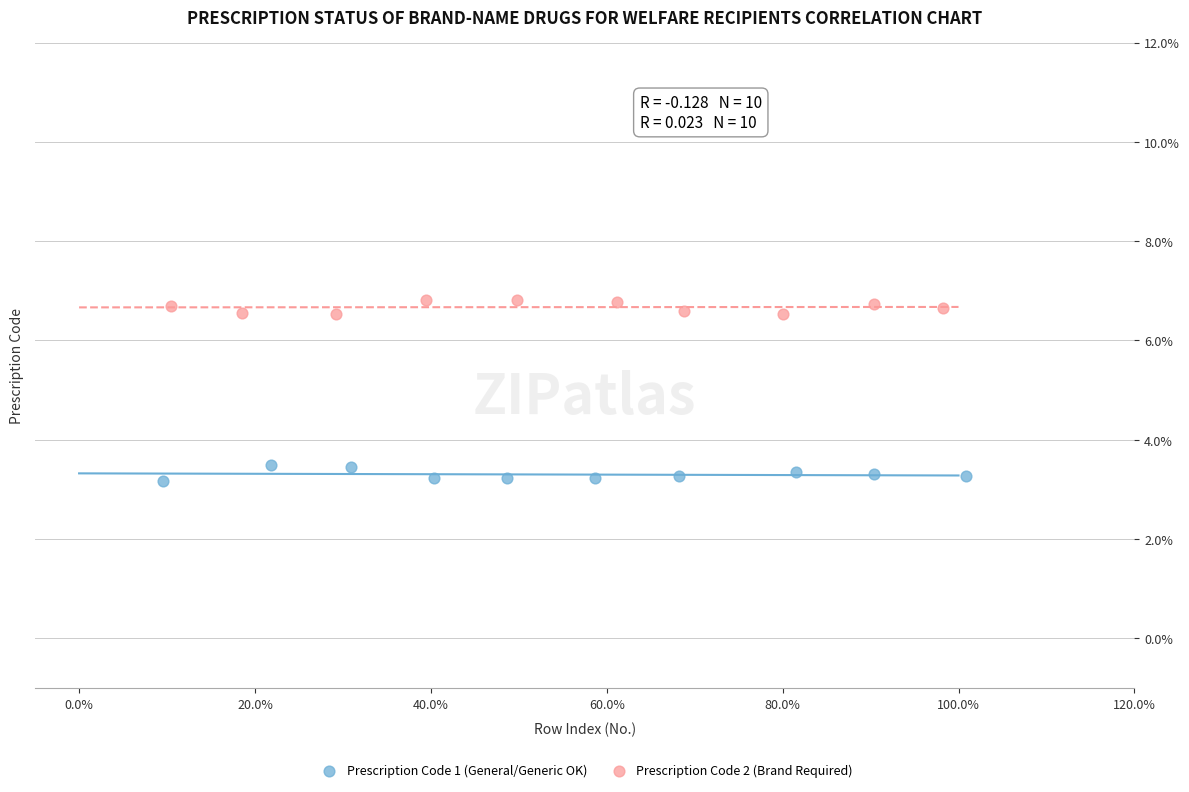

What are all the series names shown in the legend?

Prescription Code 1 (General/Generic OK), Prescription Code 2 (Brand Required)